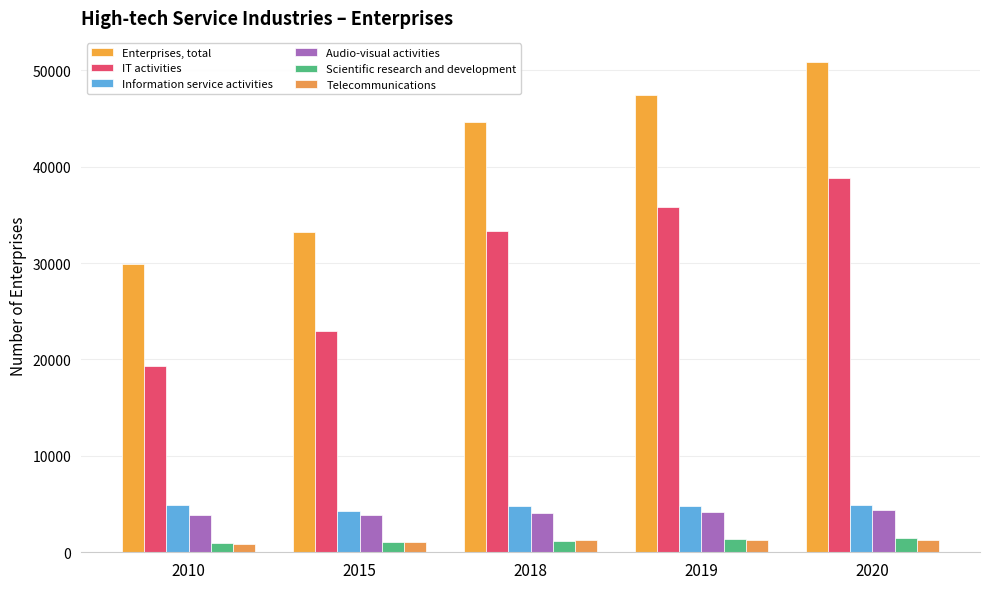

How many values in the Enterprises, total series are below 44630?

2